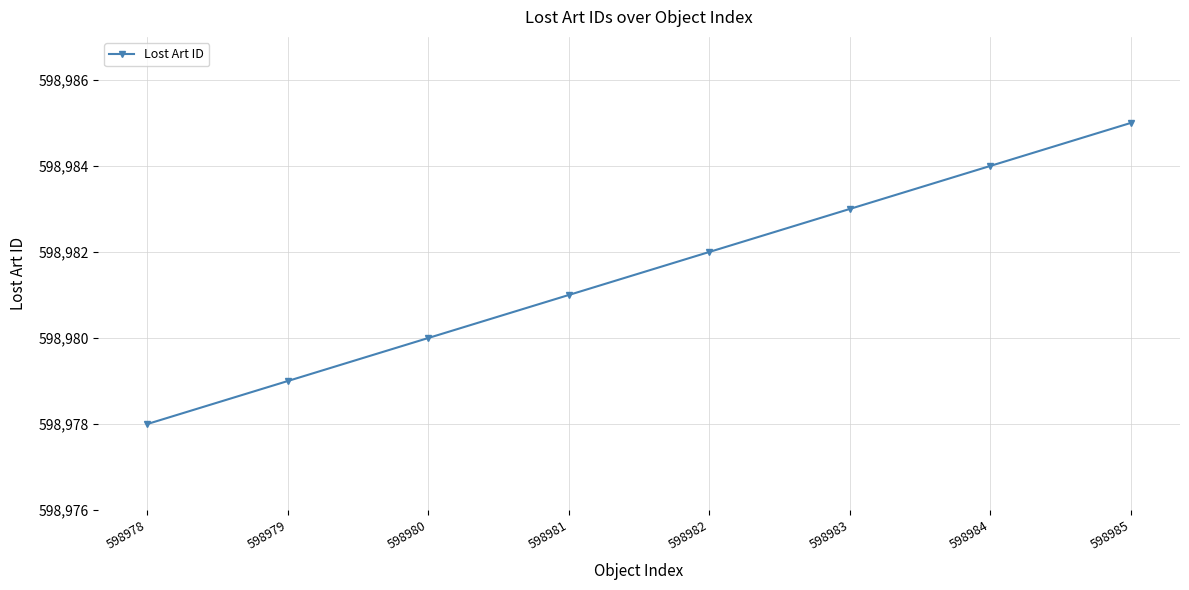

What is the maximum value shown in the chart?

598985